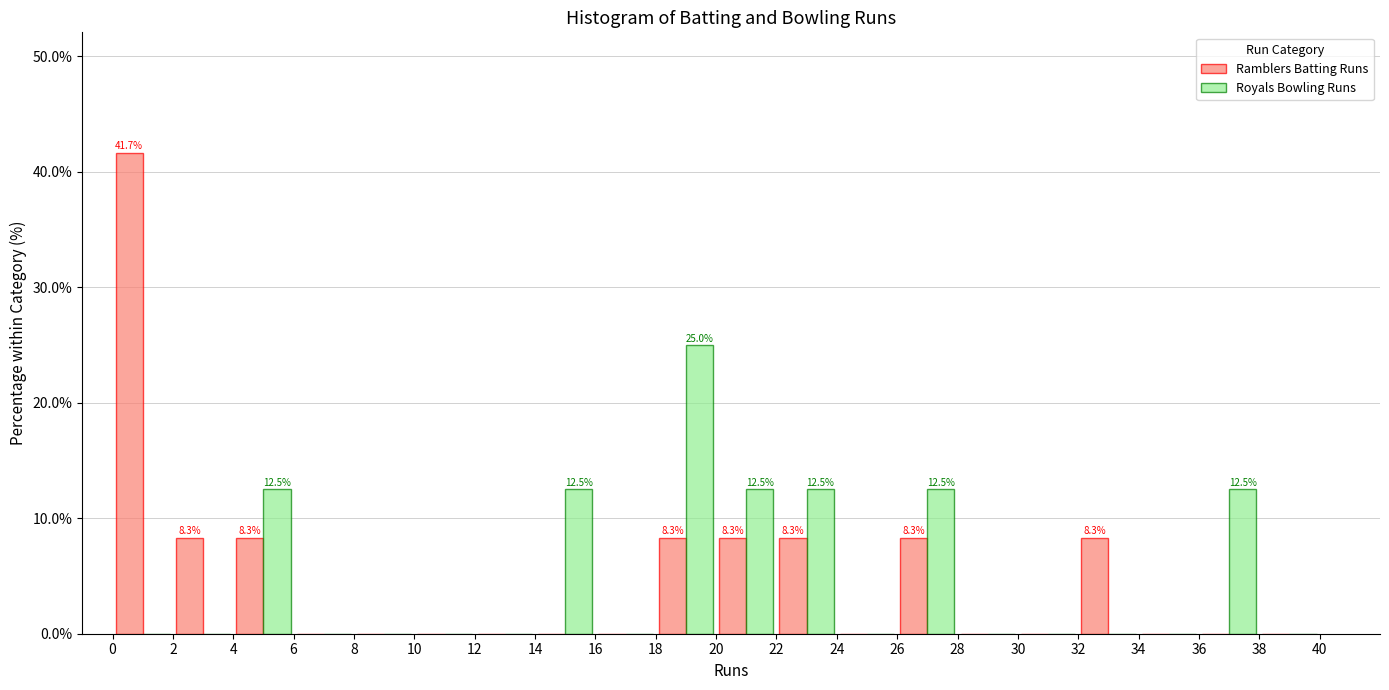

In the Ramblers Batting Runs series, which range on the x-axis has the tallest bar?

0 to 2